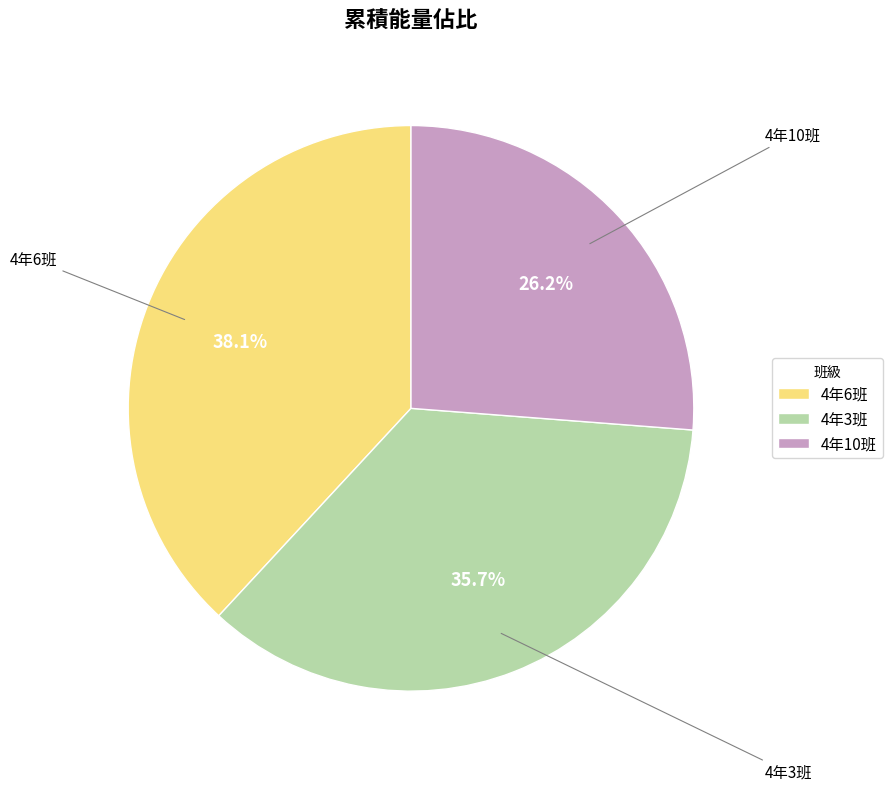

Is 4年3班 the majority of the pie?

No